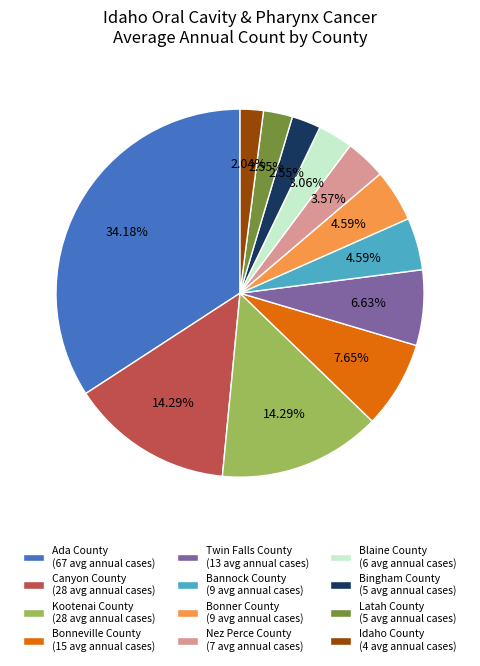

Count the number of slices in the pie.

12